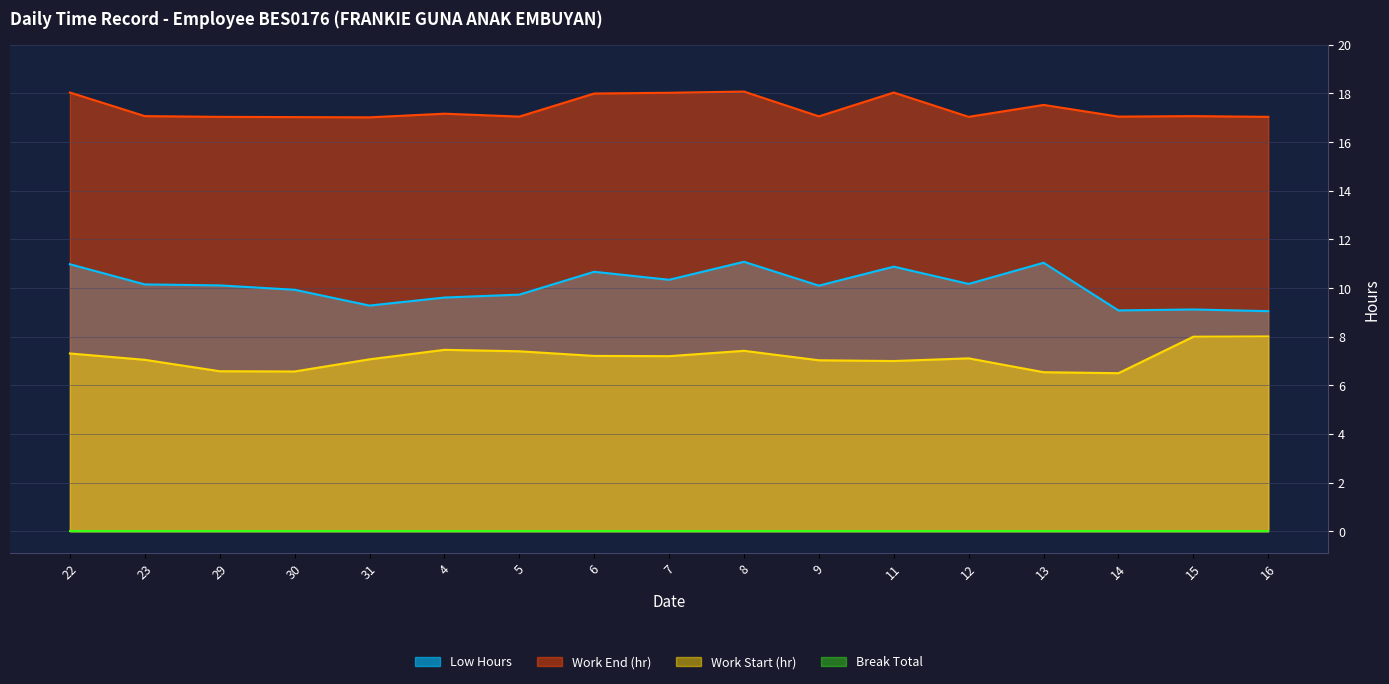

At which category does Work Start reach its first local peak?

4